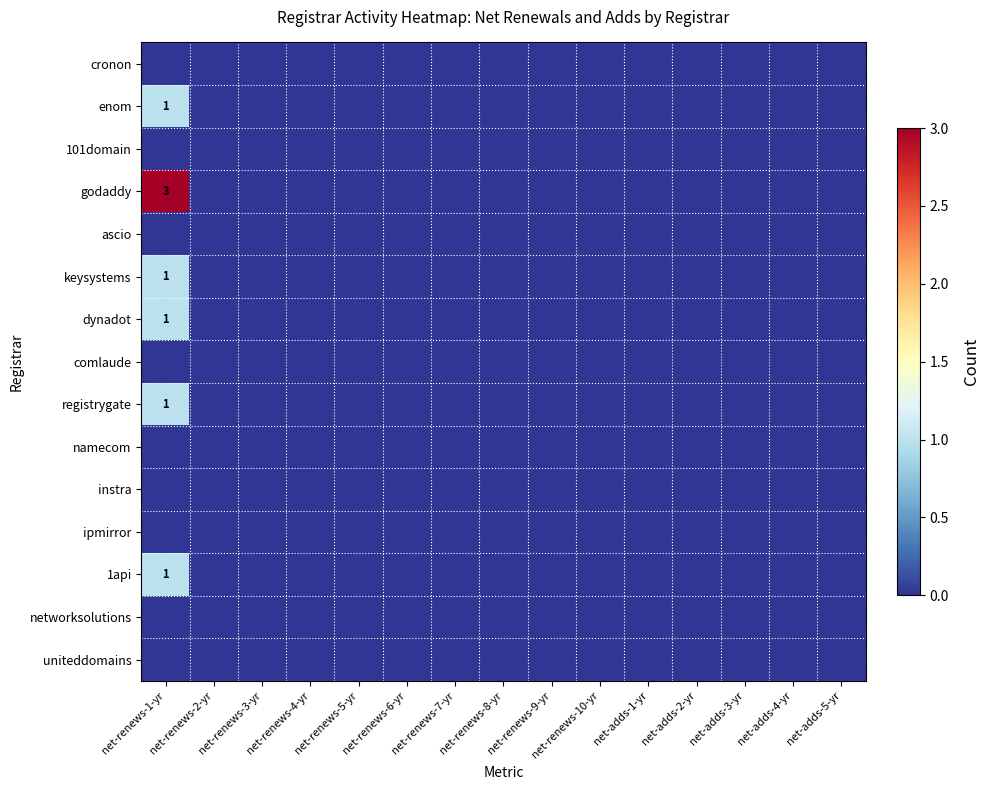

The value of dynadot at net-renews-1-yr is 0. True or false?

False